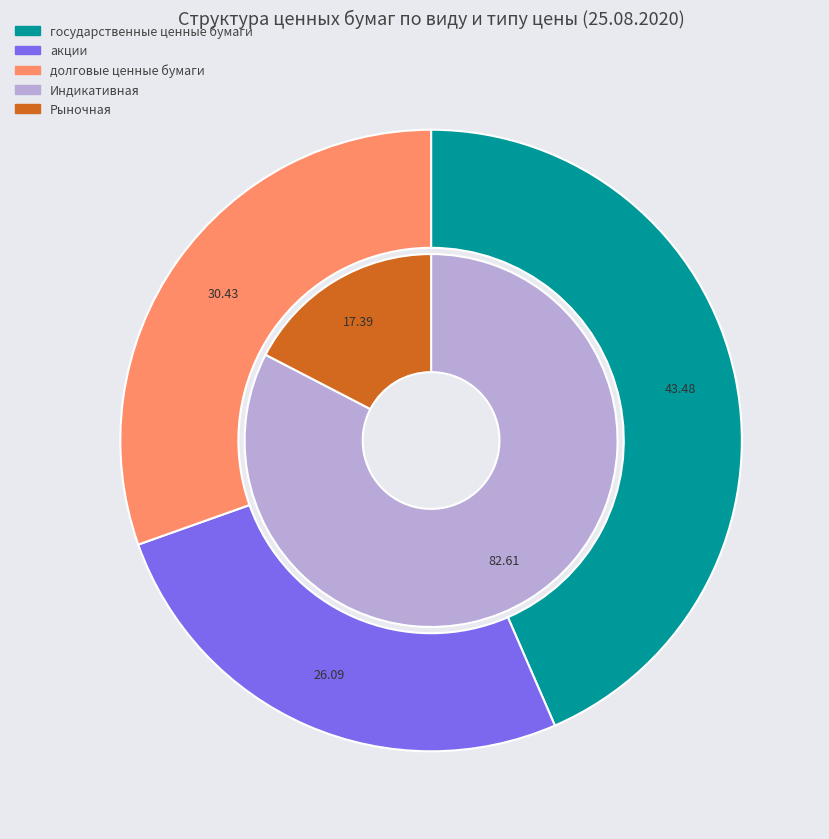

Rank the categories by value from lowest to highest.

акции, долговые ценные бумаги, государственные ценные бумаги